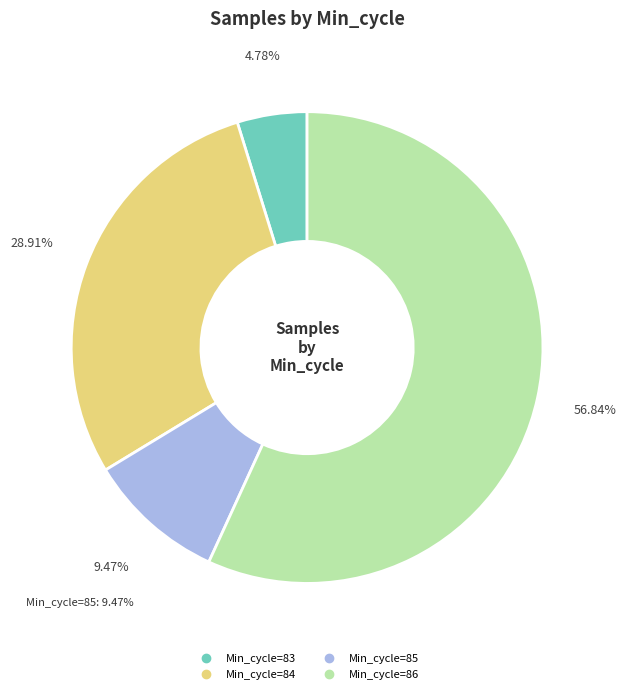

Is there any slice that represents more than half of the pie?

Yes